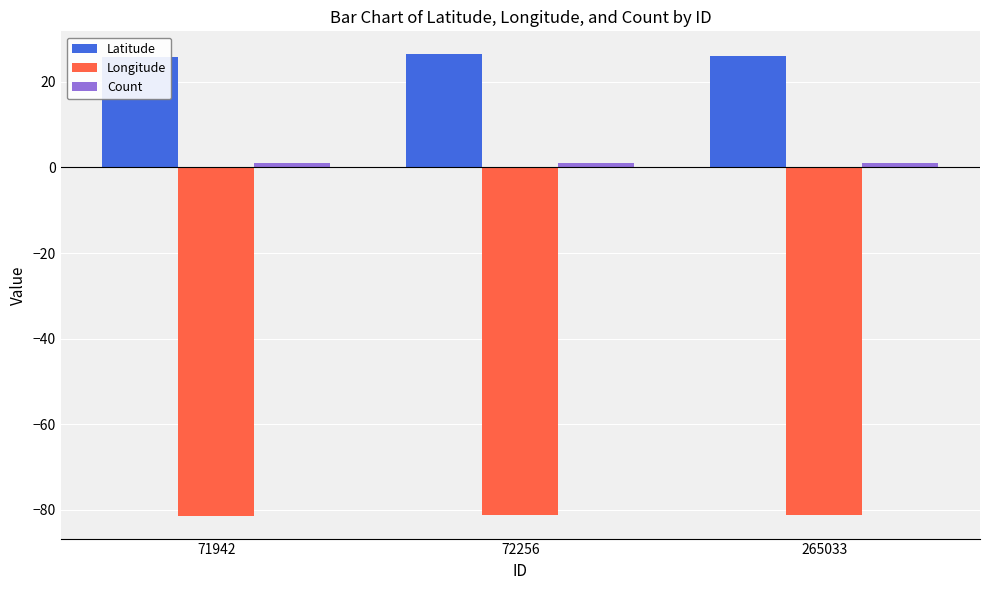

What is the sum of the Longitude values at 71942 and 72256?

-162.7